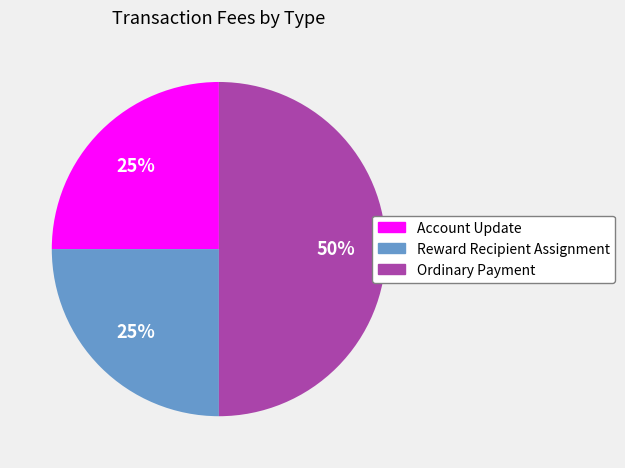

Count the number of slices in the pie.

3